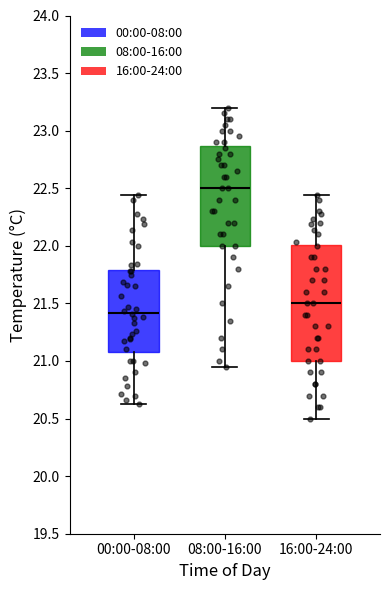

Which box is the tallest, from its lower edge to its upper edge?

16:00-24:00